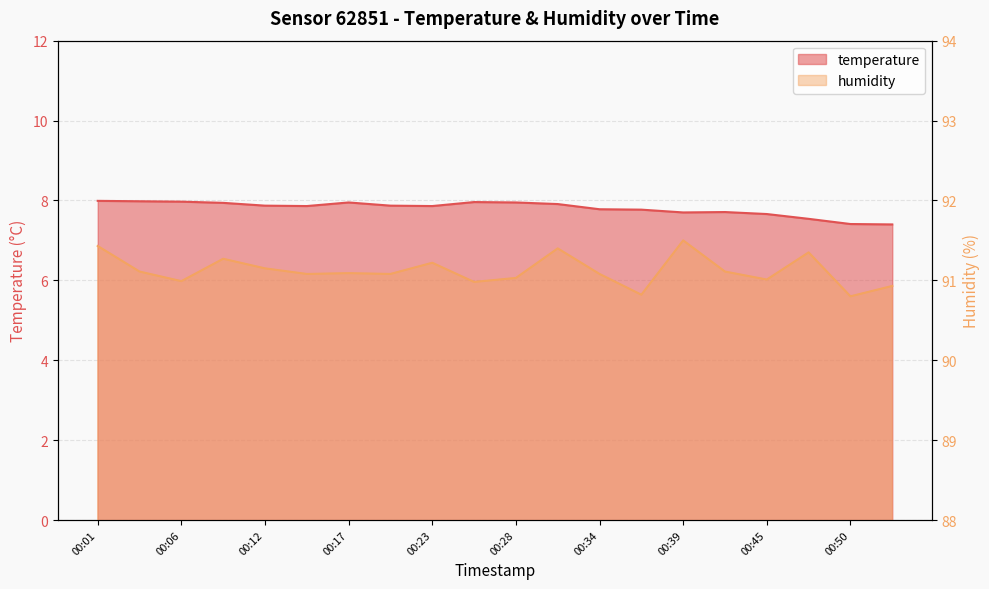

What is the average value of the humidity series?

91.1